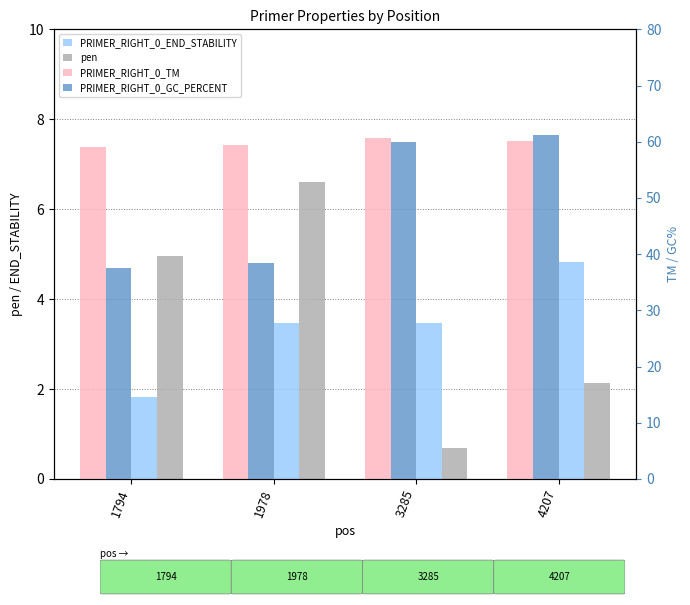

What is the value of the PRIMER_RIGHT_0_TM bar at the 4th from the left?

60.1